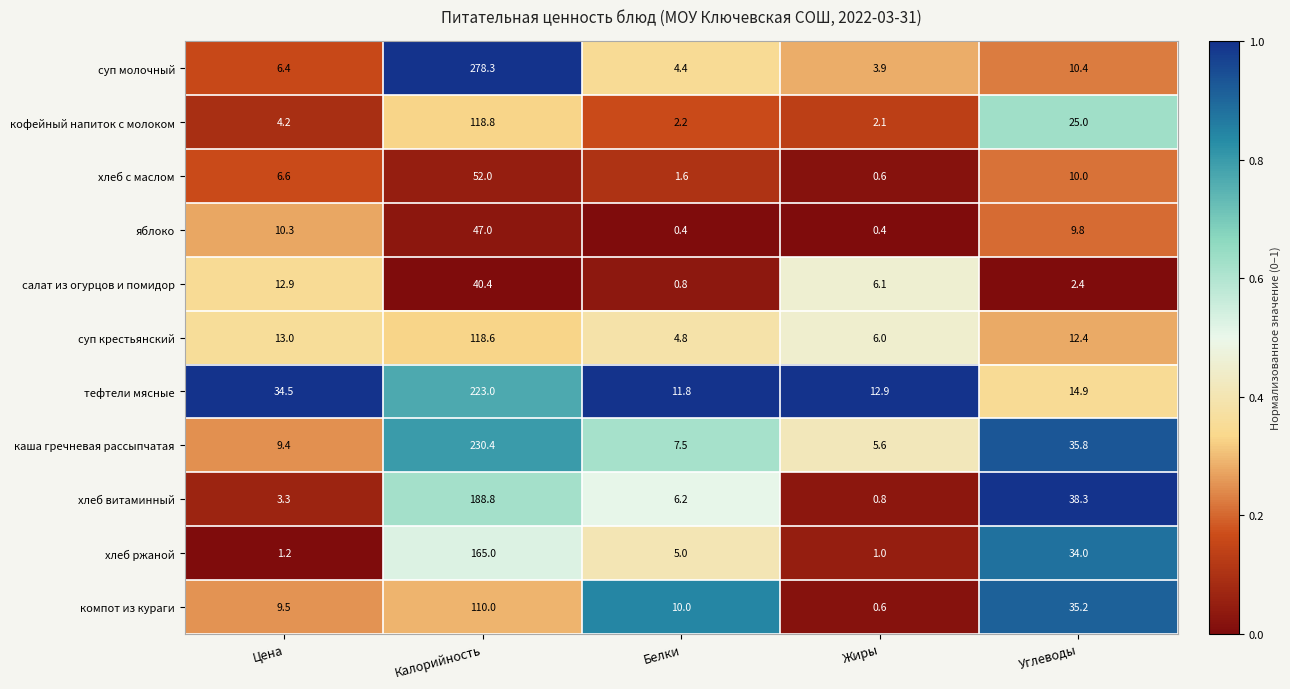

The хлеб с маслом series shows 52.0 at Калорийность. True or false?

True